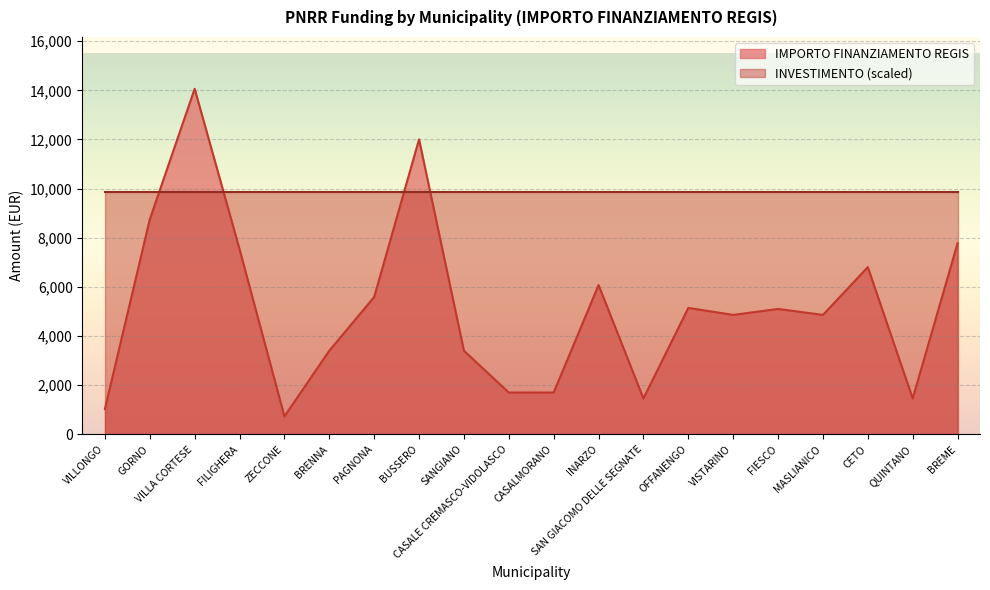

What is the ratio of the value at VILLONGO to the value at OFFANENGO?

0.2